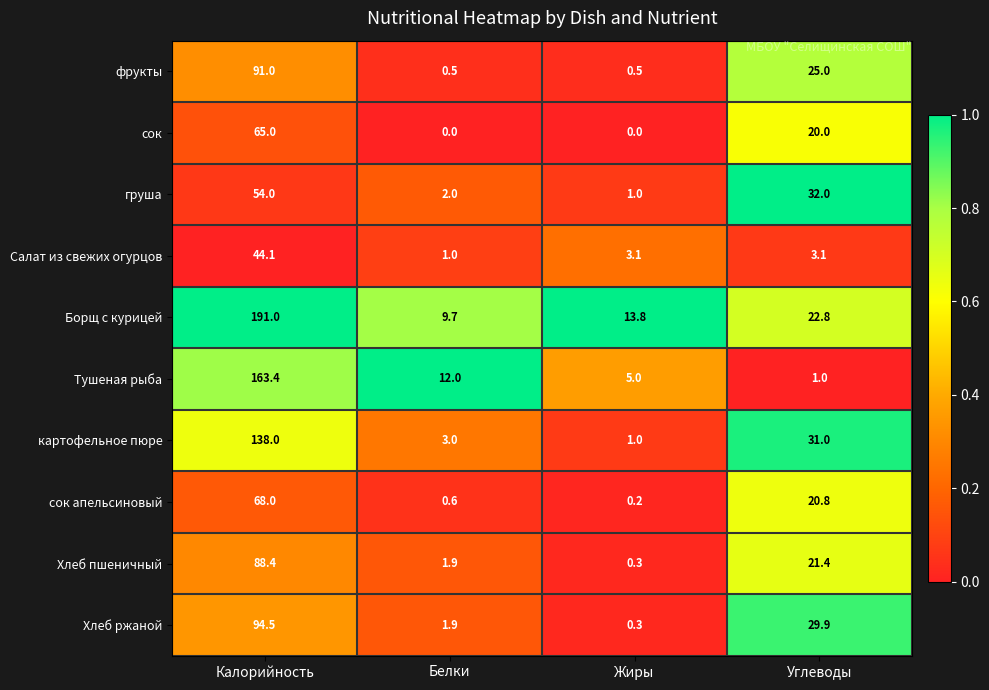

The сок series shows 9.3 at Углеводы. True or false?

False